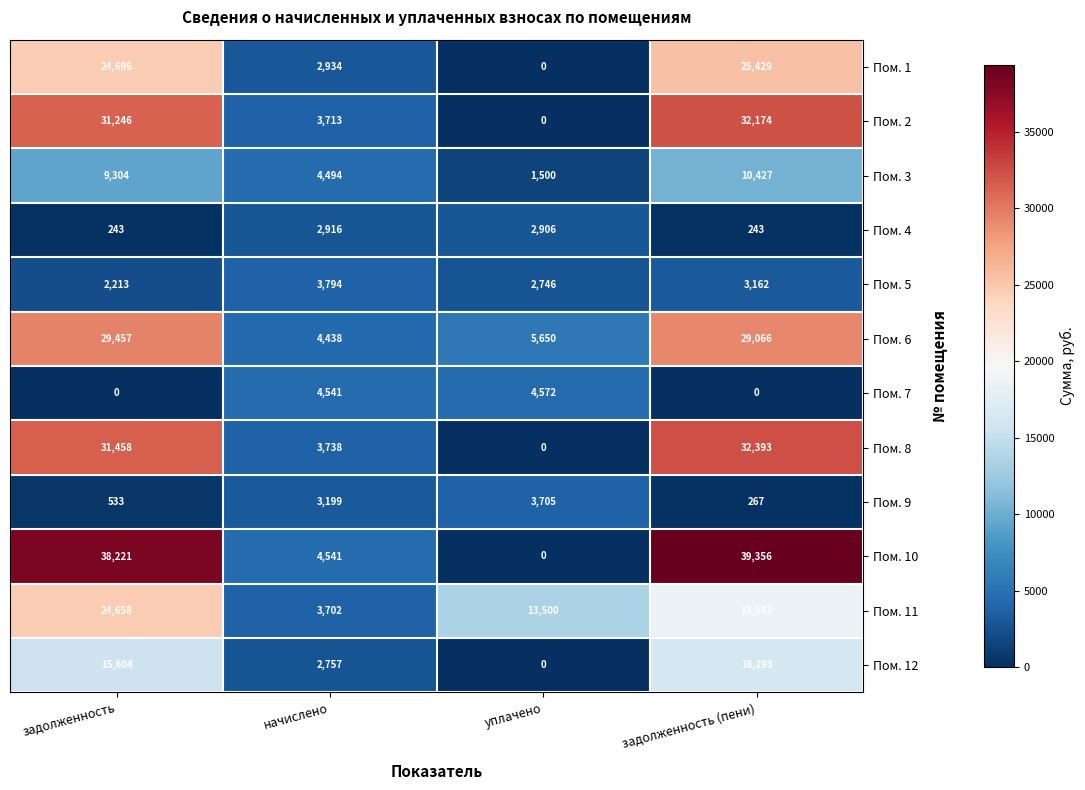

True or false: Пом. 3 has a value of 14523 at задолженность (пени).

False